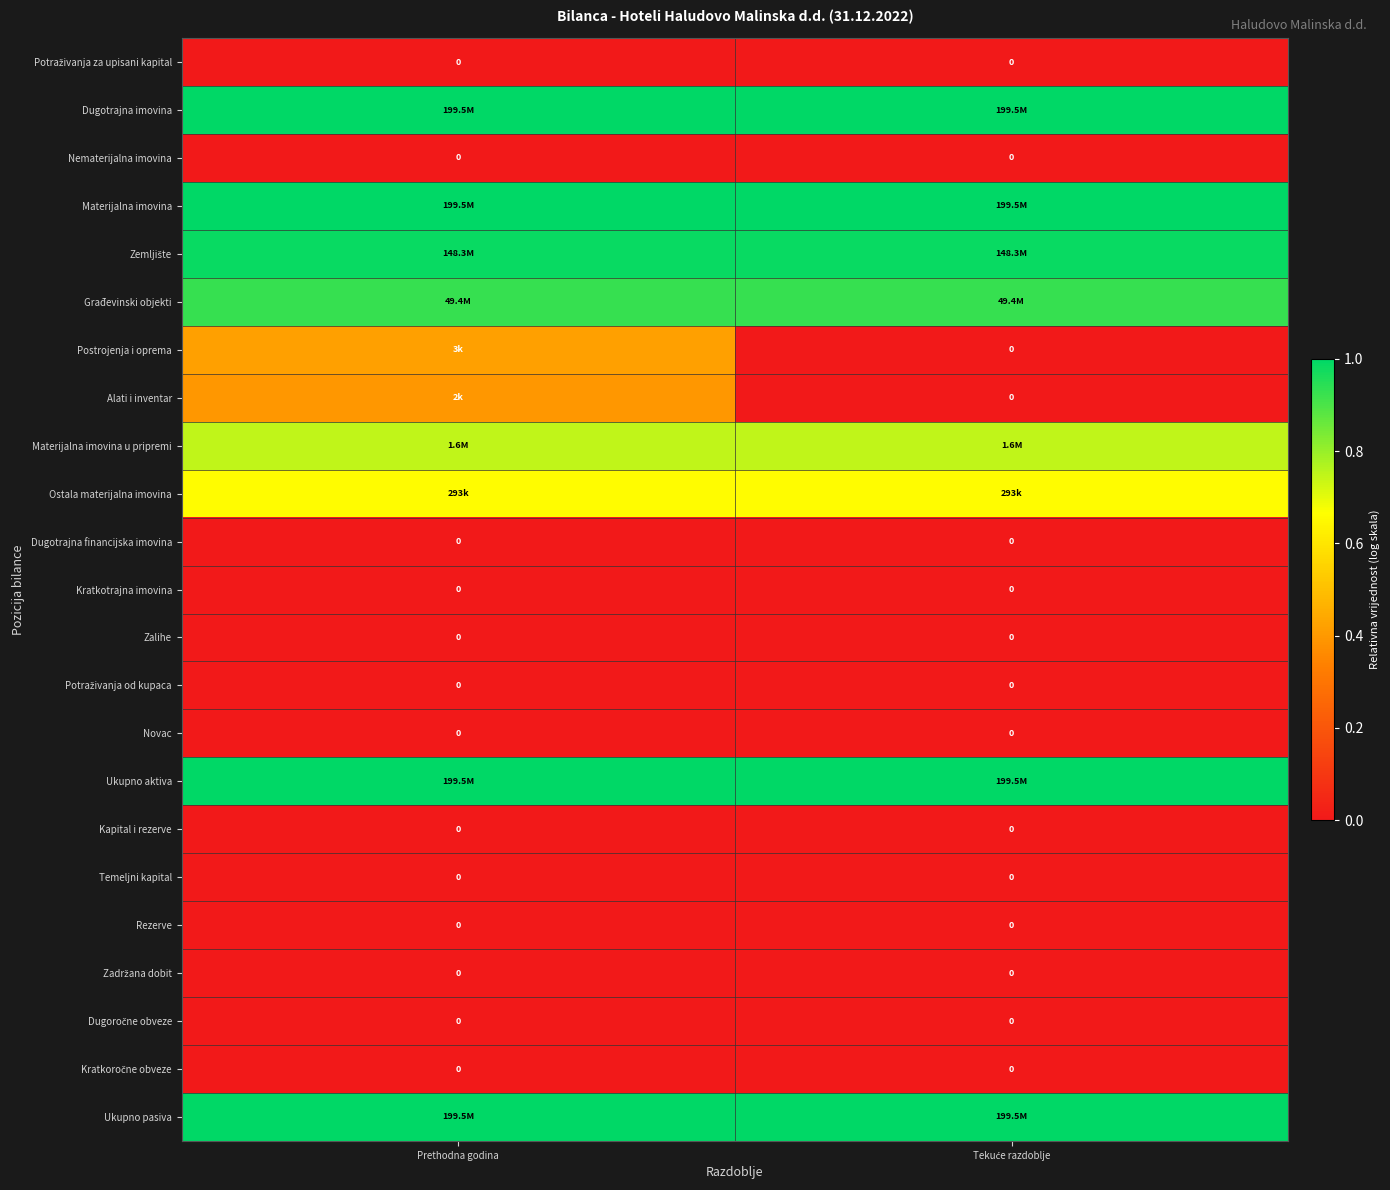

Is it true that Kratkotrajna imovina equals 0.0 at Prethodna godina?

True